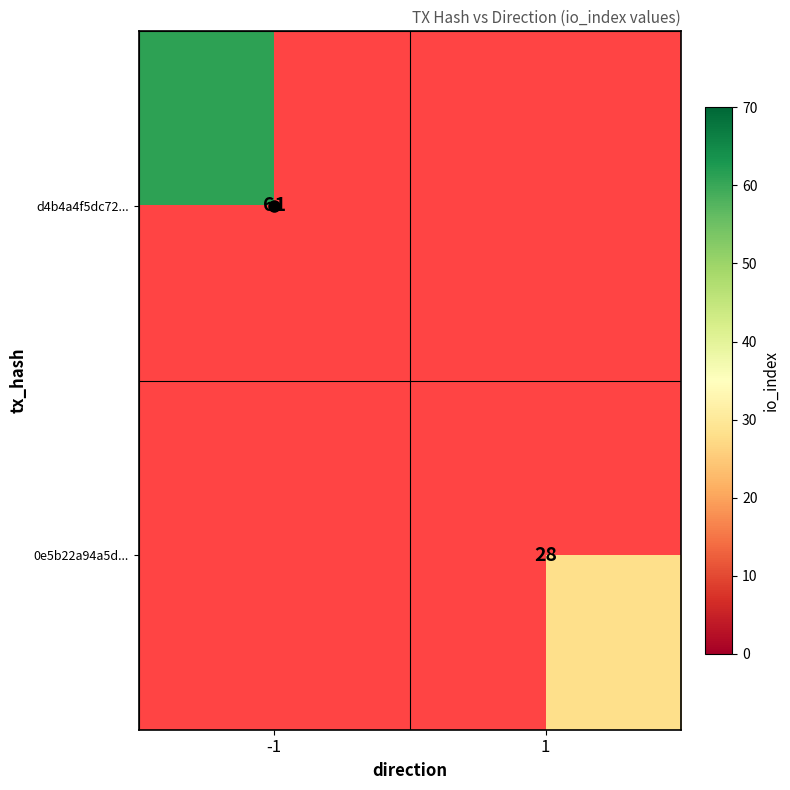

Is the value of 0e5b22a94a5d... at 1 greater than the value of d4b4a4f5dc72... at -1?

No